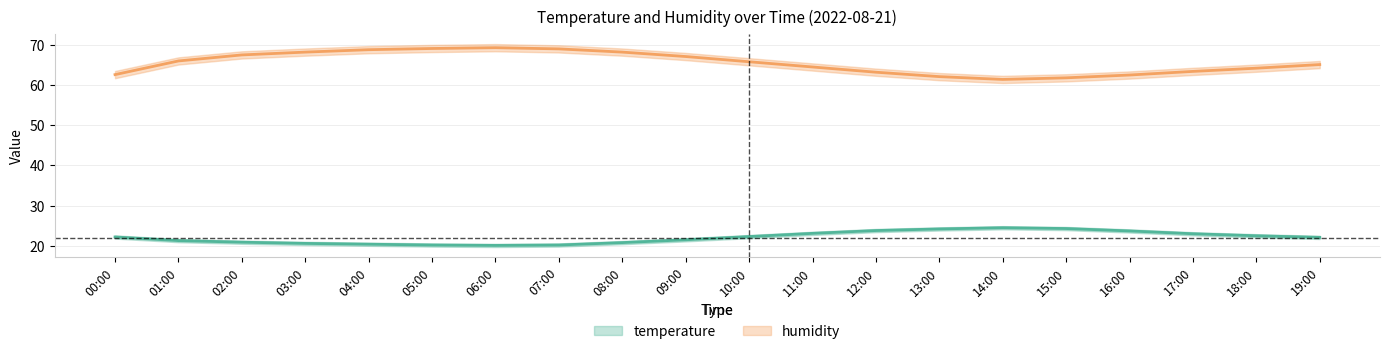

Reading left to right, list all the values displayed in this chart.

temperature: 22.2	21.3	20.9	20.6	20.4	20.2	20.1	20.2	20.8	21.5	22.3	23.1	23.8	24.2	24.5	24.3	23.7	23.0	22.5	22.1
temperature_upper: 22.6	21.7	21.3	21.0	20.8	20.6	20.5	20.6	21.2	21.9	22.7	23.5	24.2	24.6	24.9	24.7	24.1	23.4	22.9	22.5
temperature_lower: 21.8	20.9	20.5	20.2	20.0	19.8	19.7	19.8	20.4	21.1	21.9	22.7	23.4	23.8	24.1	23.9	23.3	22.6	22.1	21.7
humidity: 62.6	66.0	67.5	68.2	68.8	69.1	69.3	69.0	68.2	67.1	65.8	64.5	63.2	62.1	61.4	61.8	62.5	63.4	64.2	65.1
humidity_upper: 63.5	66.9	68.4	69.1	69.7	70.0	70.2	69.9	69.1	68.0	66.7	65.4	64.1	63.0	62.3	62.7	63.4	64.3	65.1	66.0
humidity_lower: 61.7	65.1	66.6	67.3	67.9	68.2	68.4	68.1	67.3	66.2	64.9	63.6	62.3	61.2	60.5	60.9	61.6	62.5	63.3	64.2